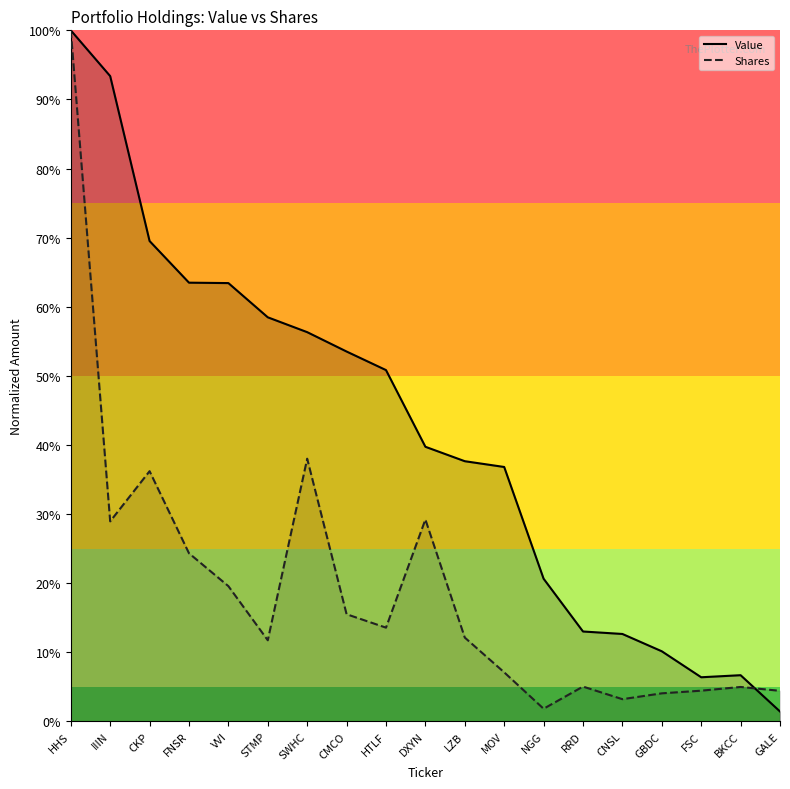

What are all the series names shown in the legend?

Value, Shares